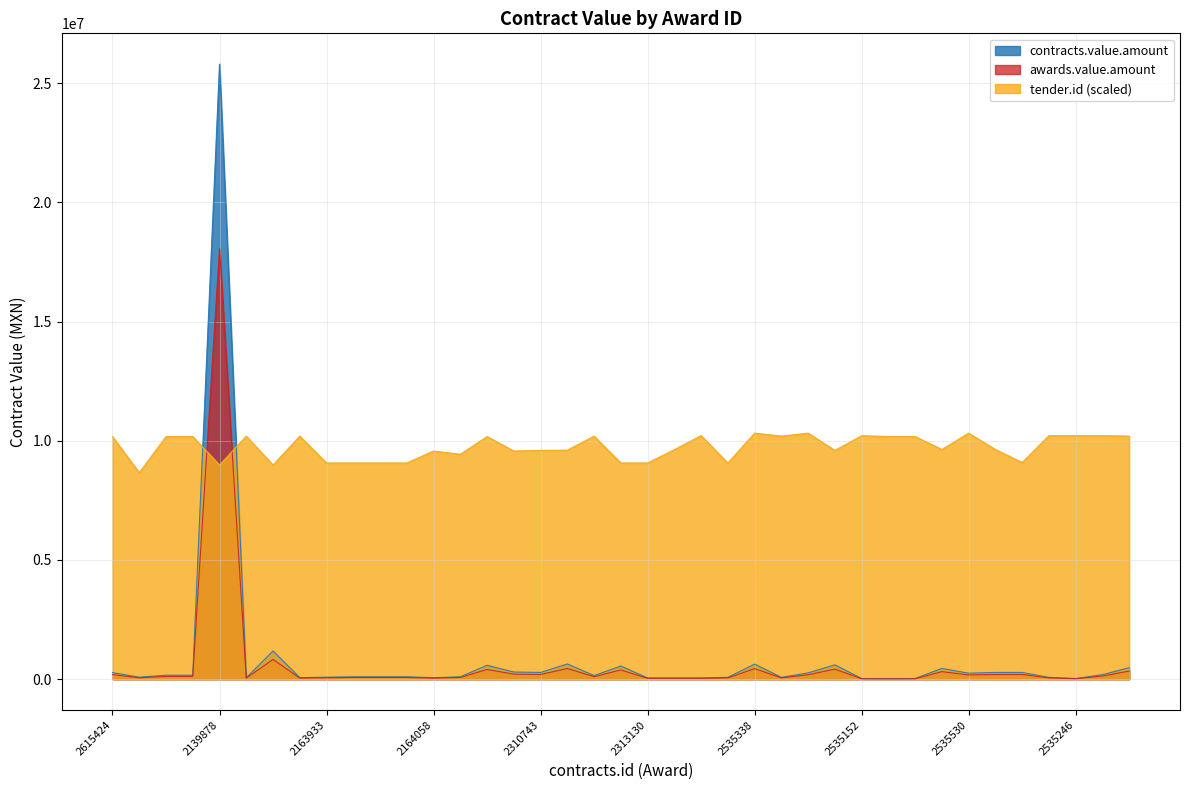

Rank the series by their maximum value, from highest to lowest.

contracts.value.amount, awards.value.amount, tender.id (scaled)